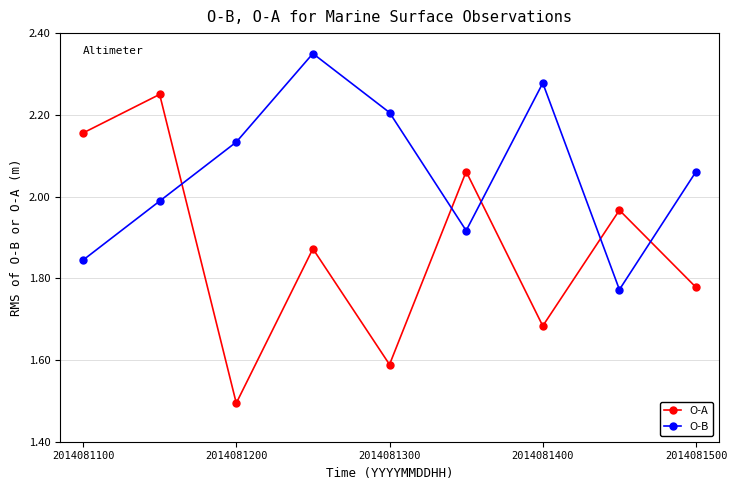

How many lines are shown in the chart?

2